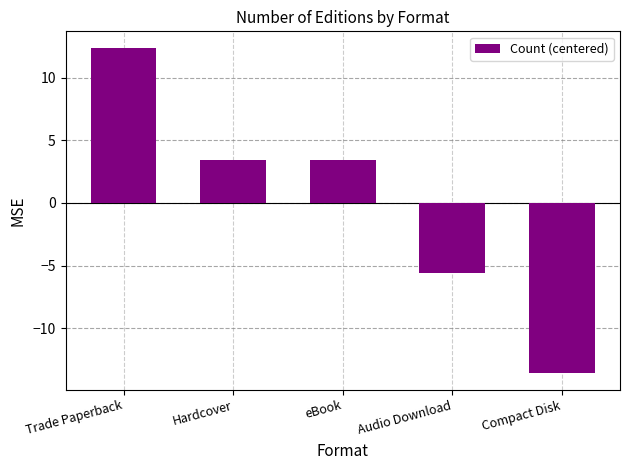

Reading left to right, list all the values displayed in this chart.

12.4	3.4	3.4	-5.6	-13.6